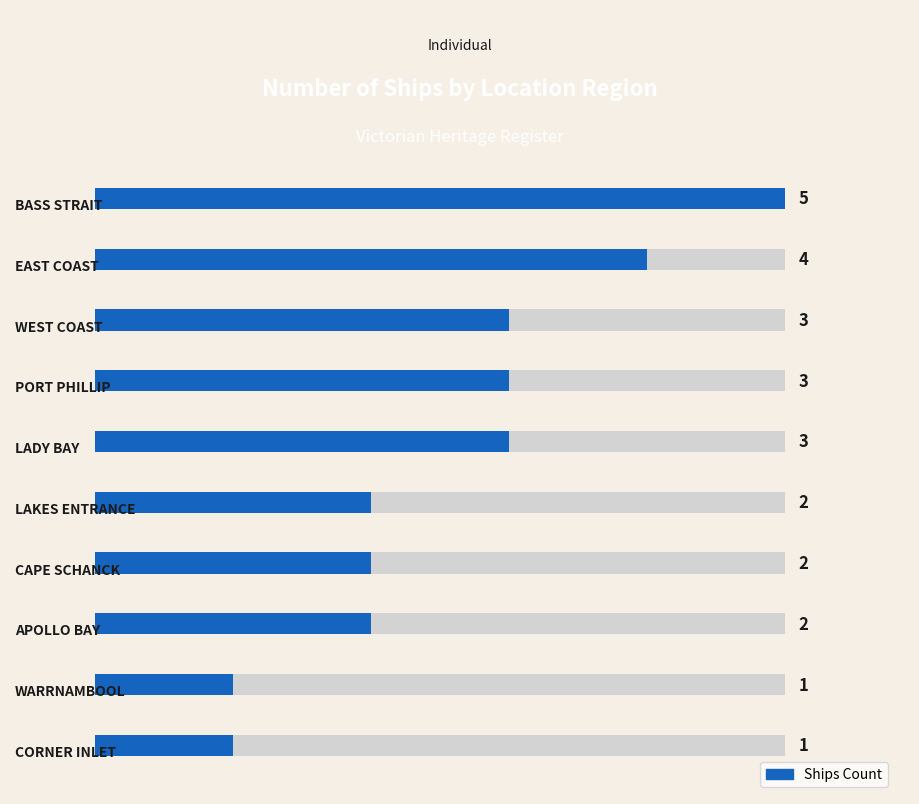

What is the ratio of the value at 0 to the value at 2?

1.7